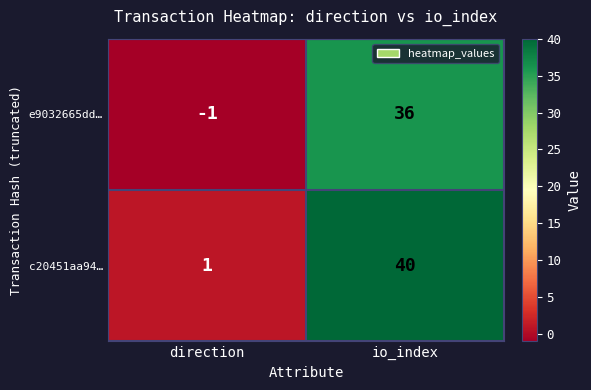

What is the difference between the maximum and minimum values in the c20451aa94… series?

39